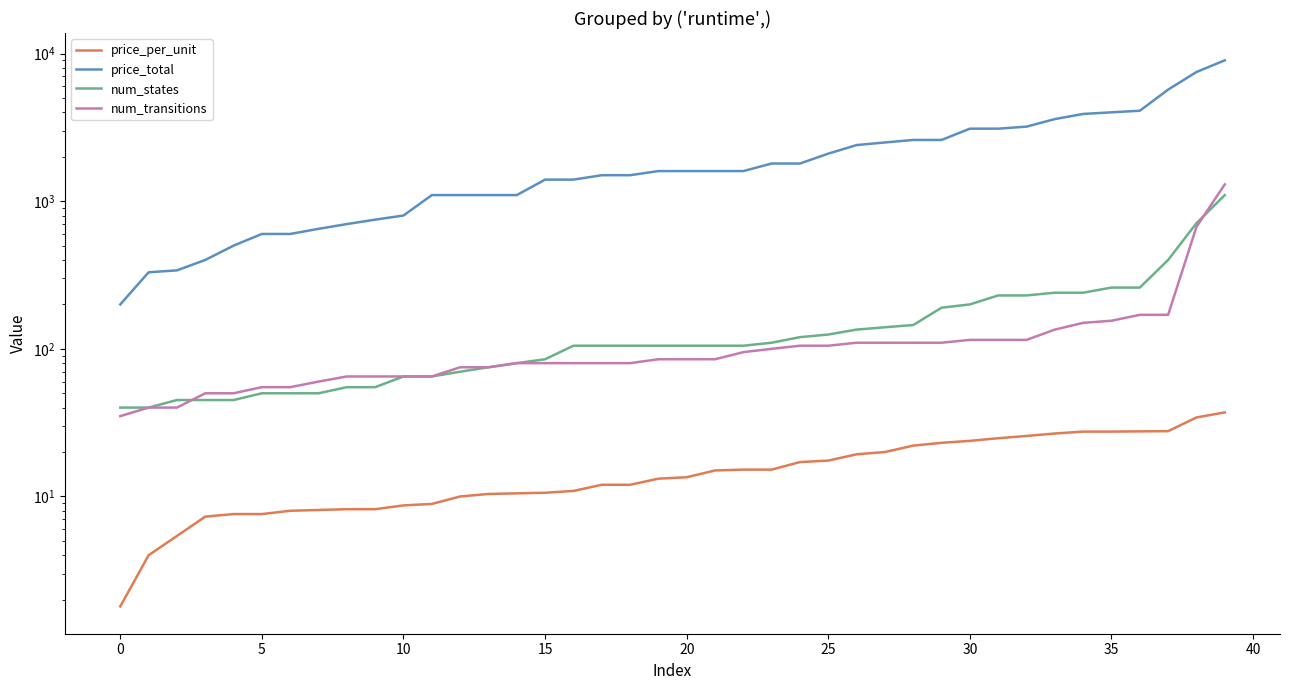

Does the chart have visible grid lines?

No